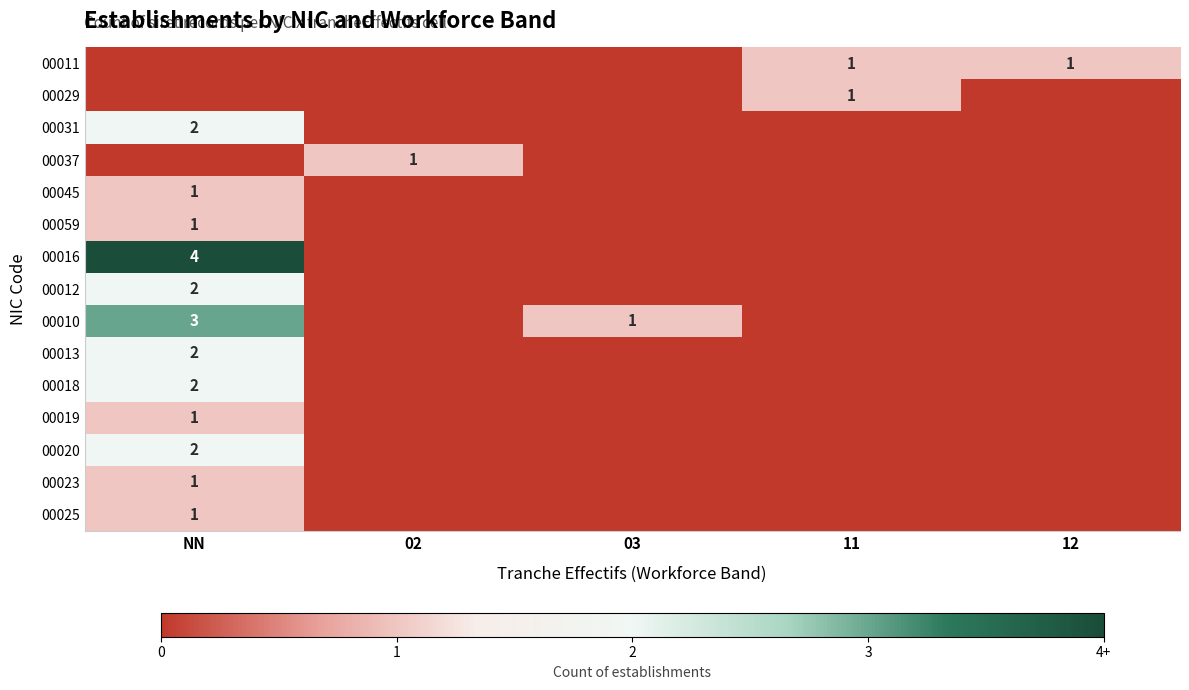

The value of 00029 at 11 is 1. True or false?

True